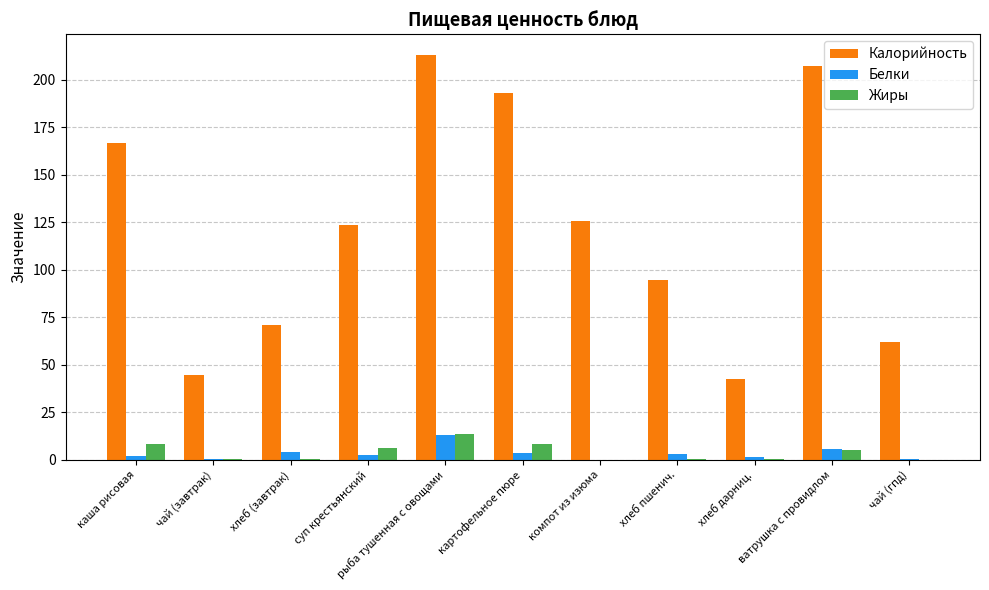

The Калорийность series shows 121.3 at ватрушка с провидлом. True or false?

False